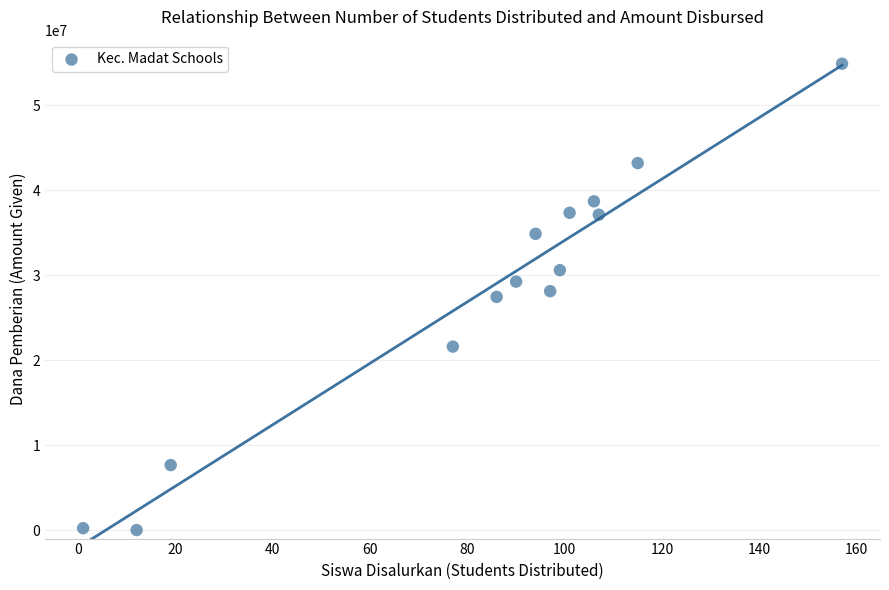

What is the range of Y values (max minus min)?

54900000